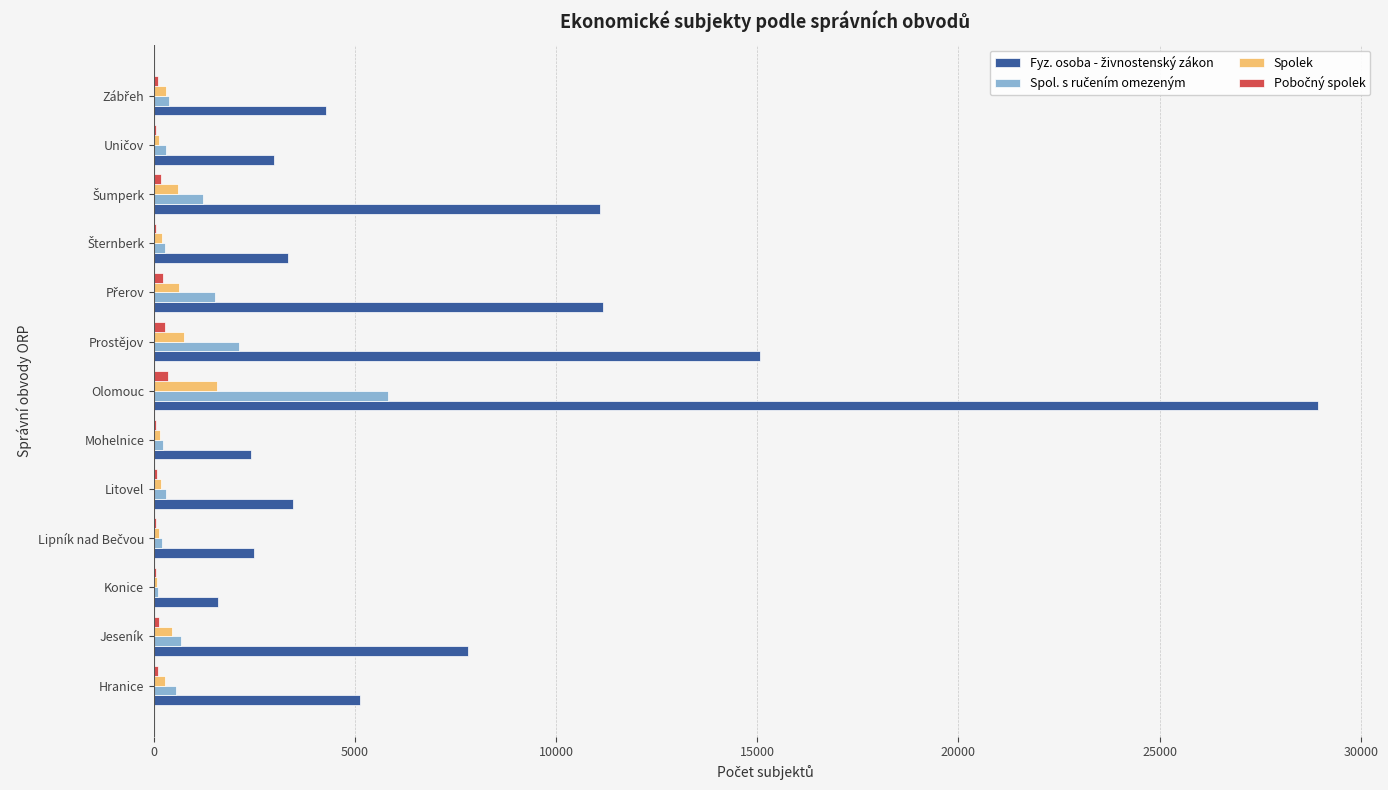

At which category is the sum across all series the highest?

Olomouc